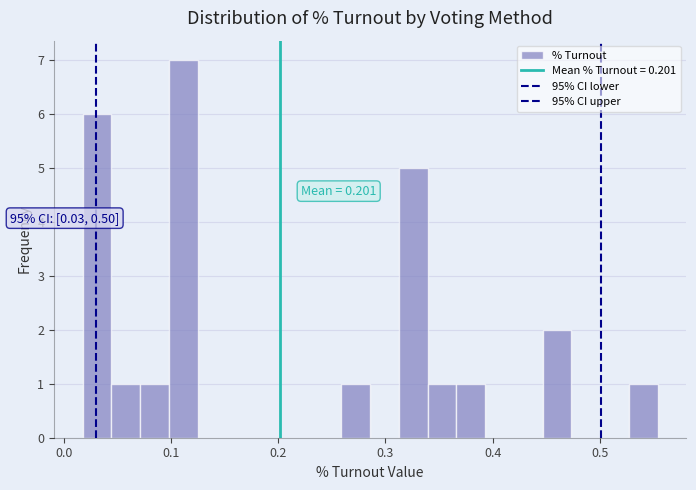

Around what value on the x-axis is the tallest bar? Give the approximate position of its centre, as read against the axis.

0.11